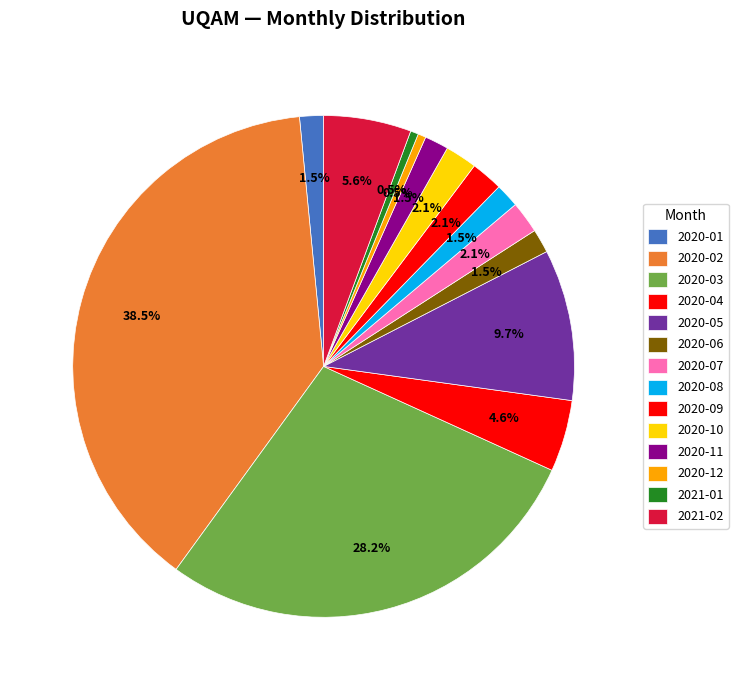

Which has a higher value, 2020-11 or 2020-05?

2020-05